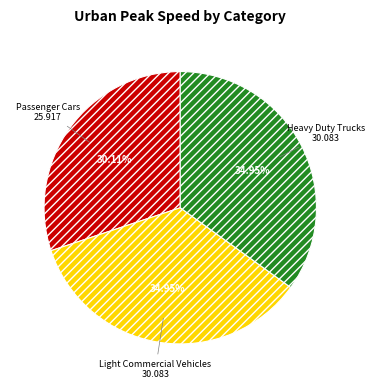

Count the number of slices in the pie.

3